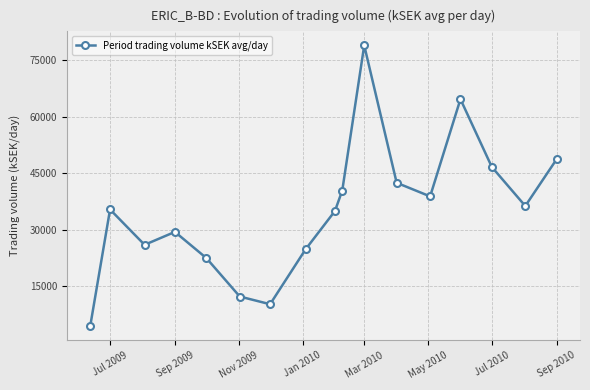

What is the difference between the maximum and second lowest values?

68652.5